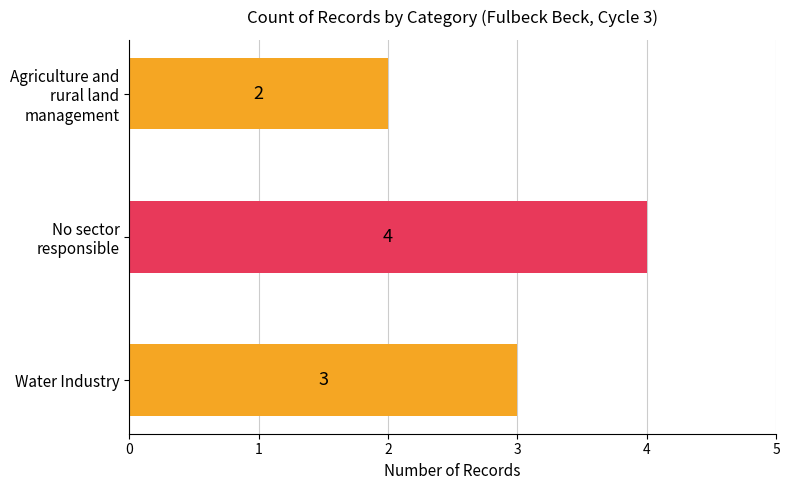

What is the sum of all values?

9